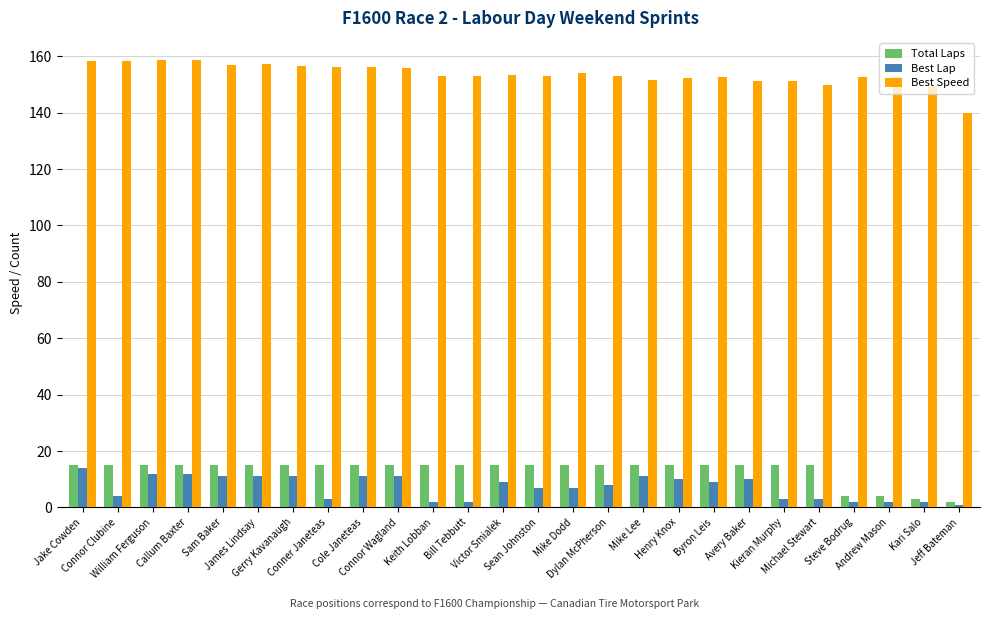

What is the maximum value shown in the chart?

158.6